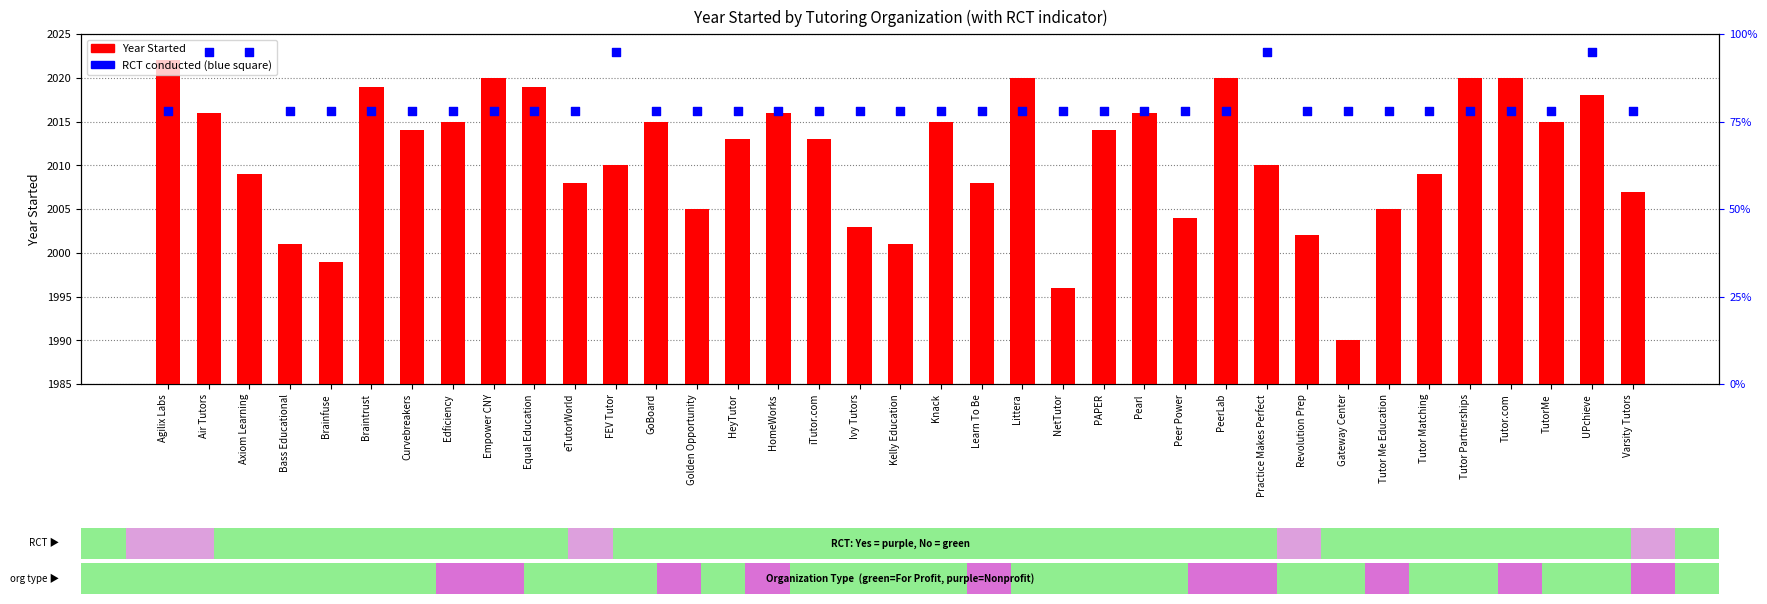

Which series has the largest Y range (max minus min)?

Year Started